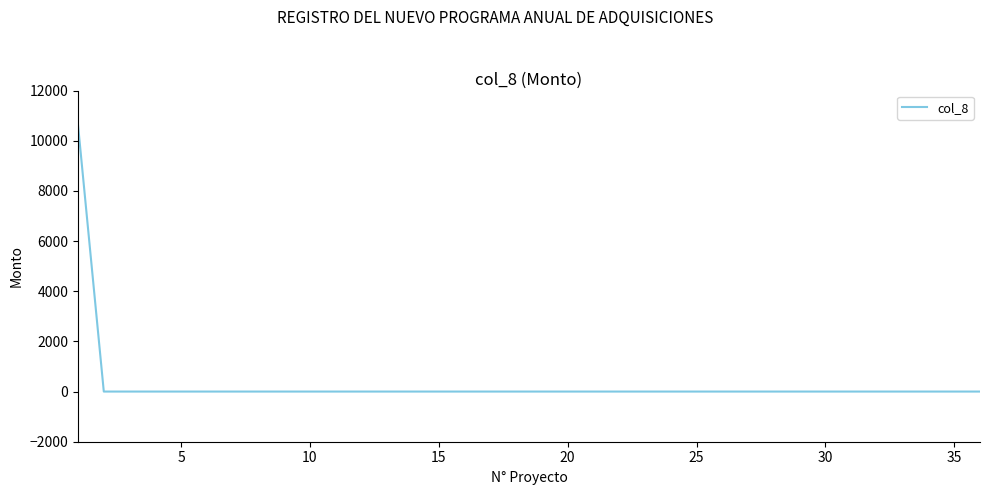

What is the maximum value shown in the chart?

10623.4